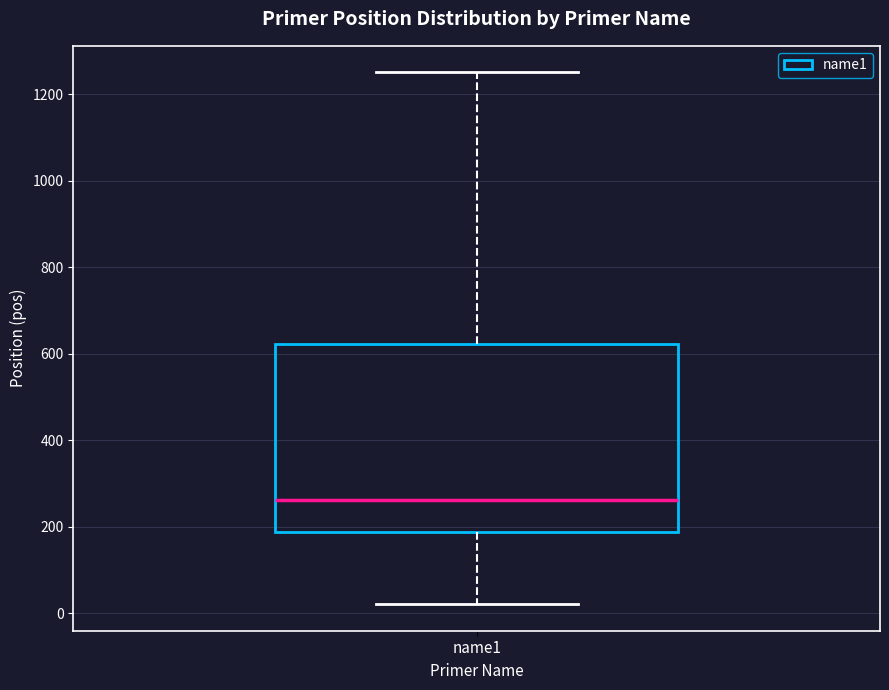

Transcribe this box plot: give where the median line is, the range the box spans, and where the two whiskers end, as read against the y-axis. The values are not printed on the chart, so give them approximately, as read against the axis.

median 260, box 180 to 620, whiskers 20 to 1260